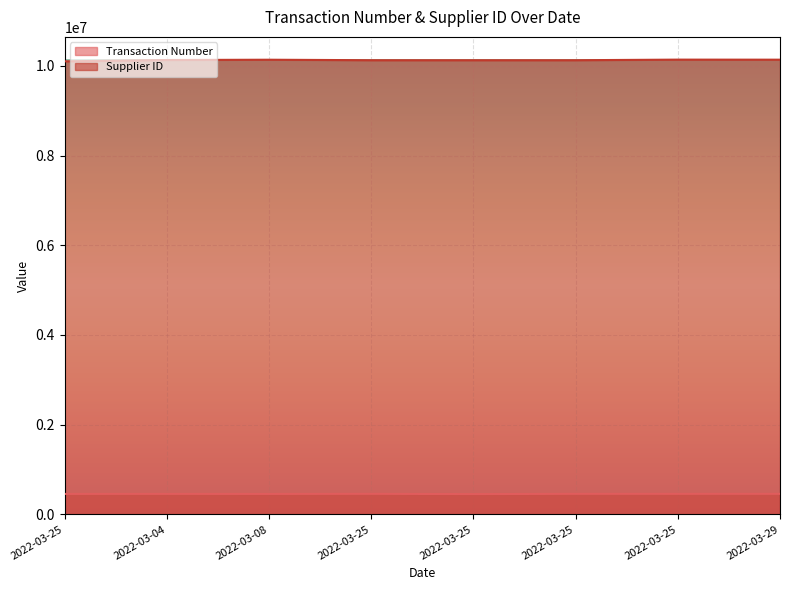

Which series has the largest range (max minus min)?

Supplier ID